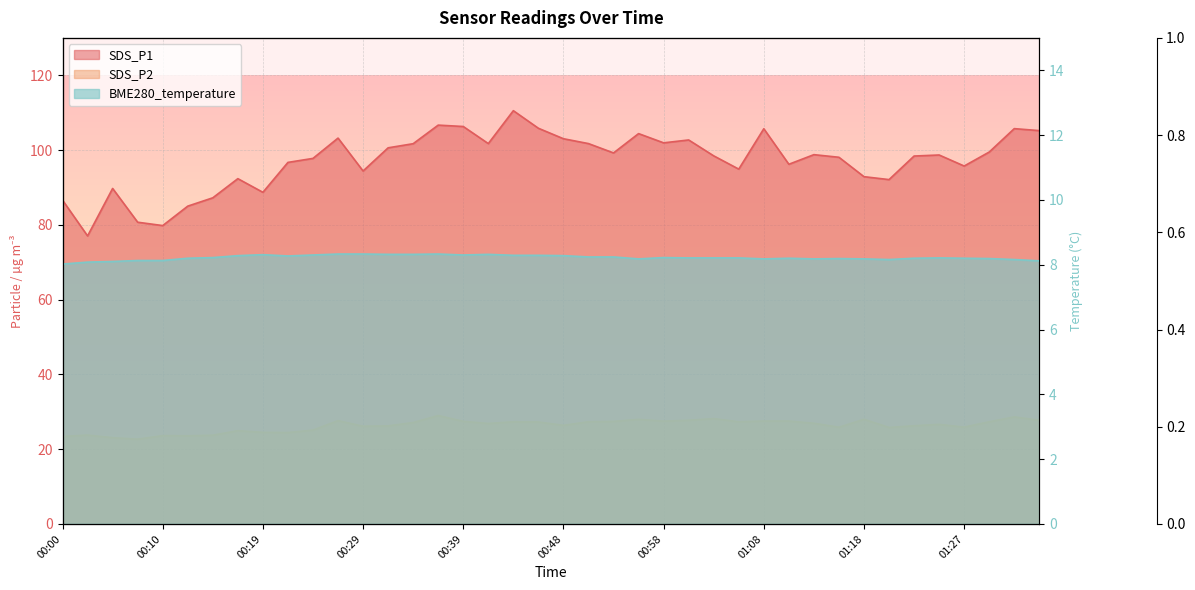

Which series changed the most between 00:02 and 00:58?

SDS_P1